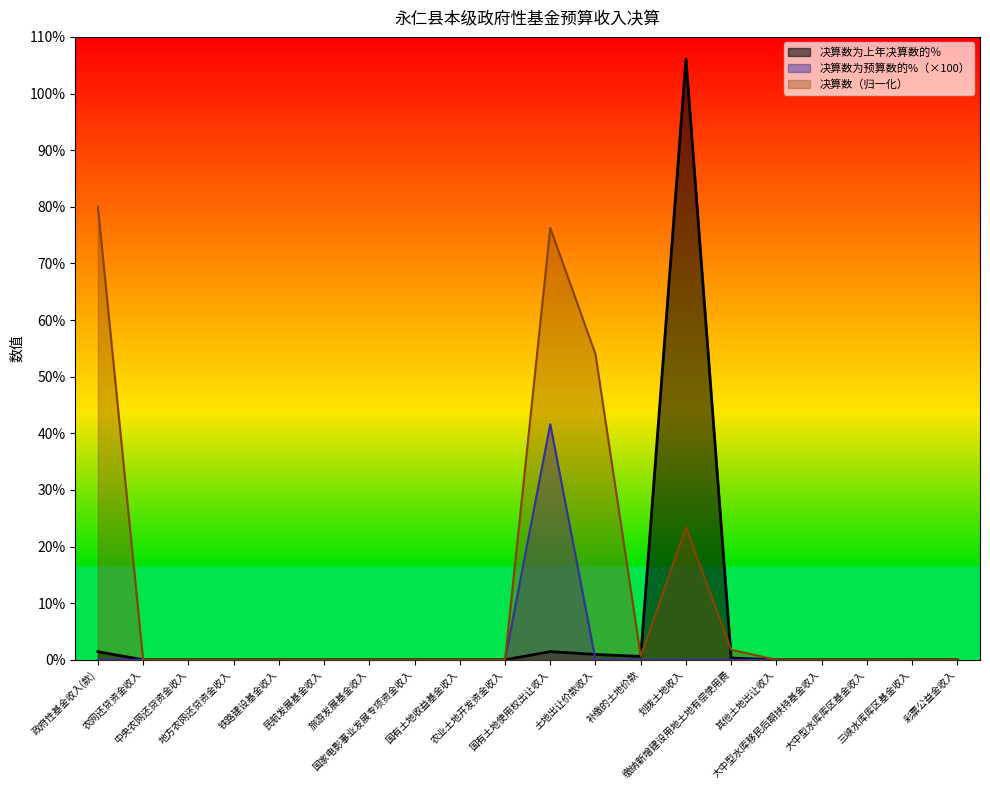

After their last crossing, which series has the higher values: 决算数为上年决算数的％ or 决算数?

决算数